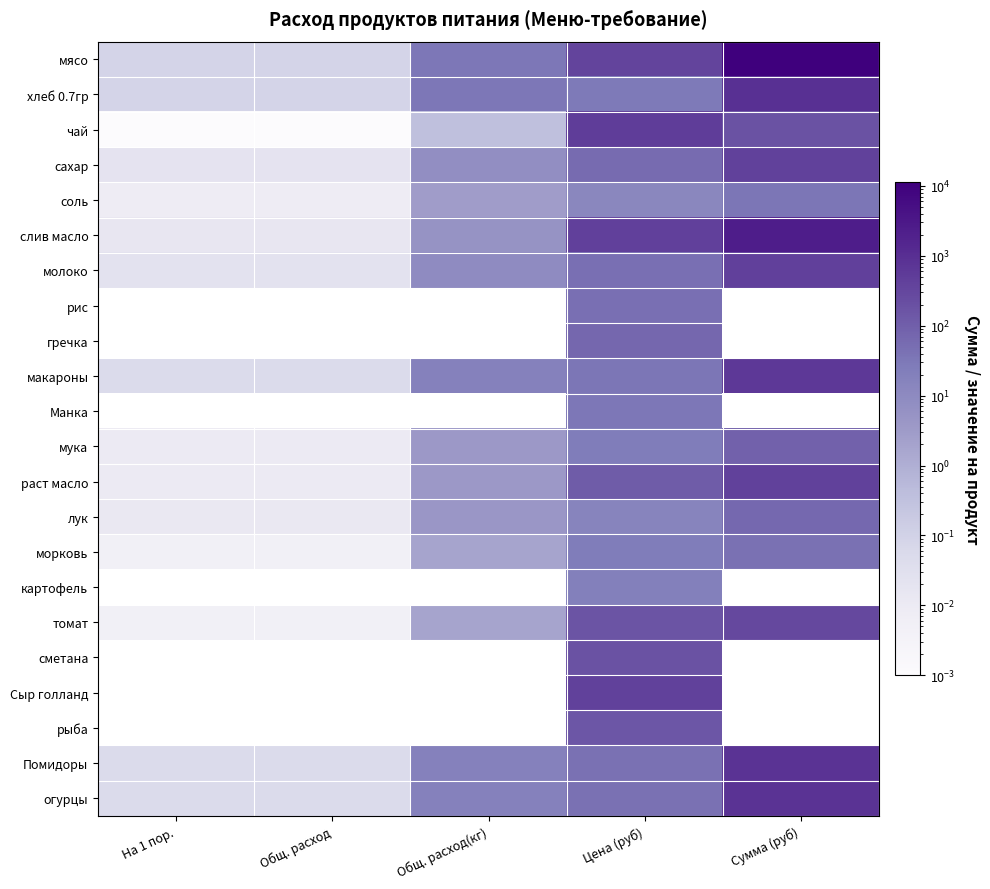

Is it true that слив масло equals 0.0 at На 1 пор.?

False